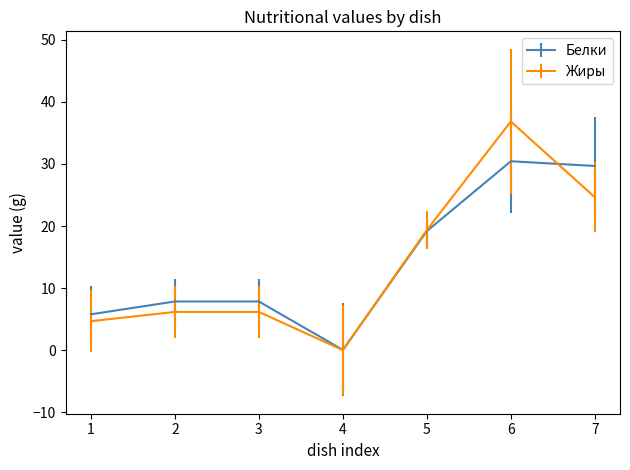

How many interior local valleys does the Белки series have?

1